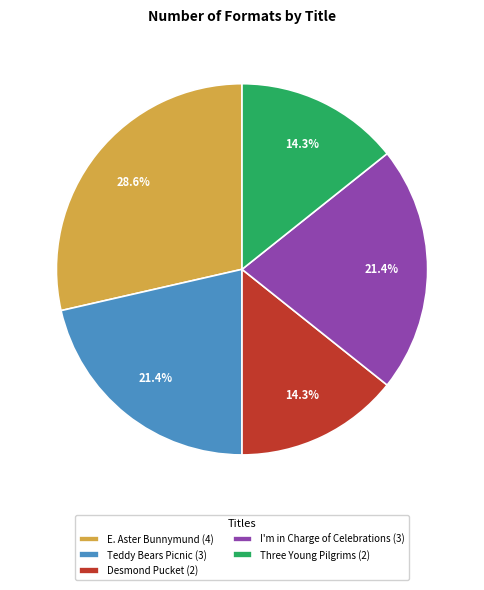

Between Teddy Bears Picnic (3) and Desmond Pucket (2), which is larger?

Teddy Bears Picnic (3)